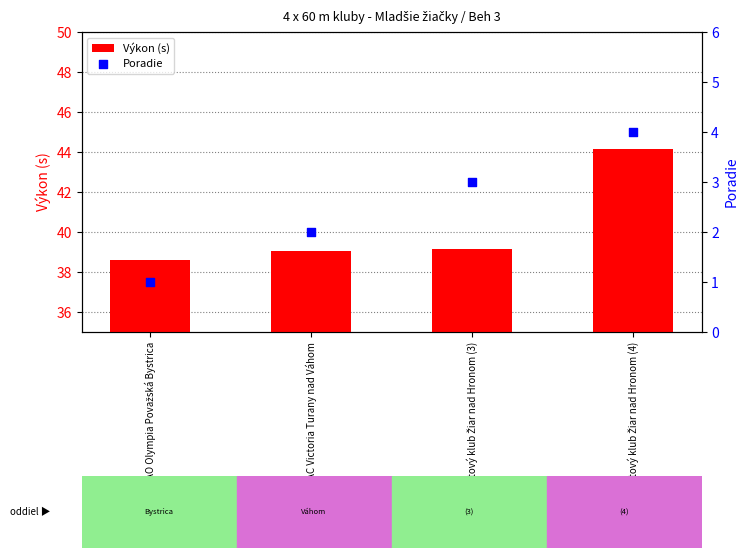

What is the total value across all series at Mestský športový klub Žiar nad Hronom (3)?

42.1